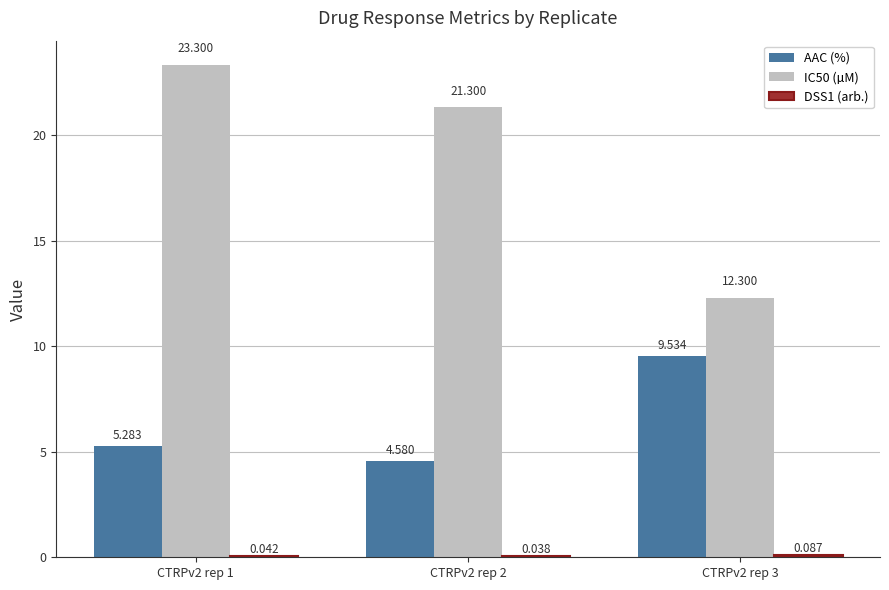

Where is AAC (%) nearest to the value 7?

CTRPv2 rep 1